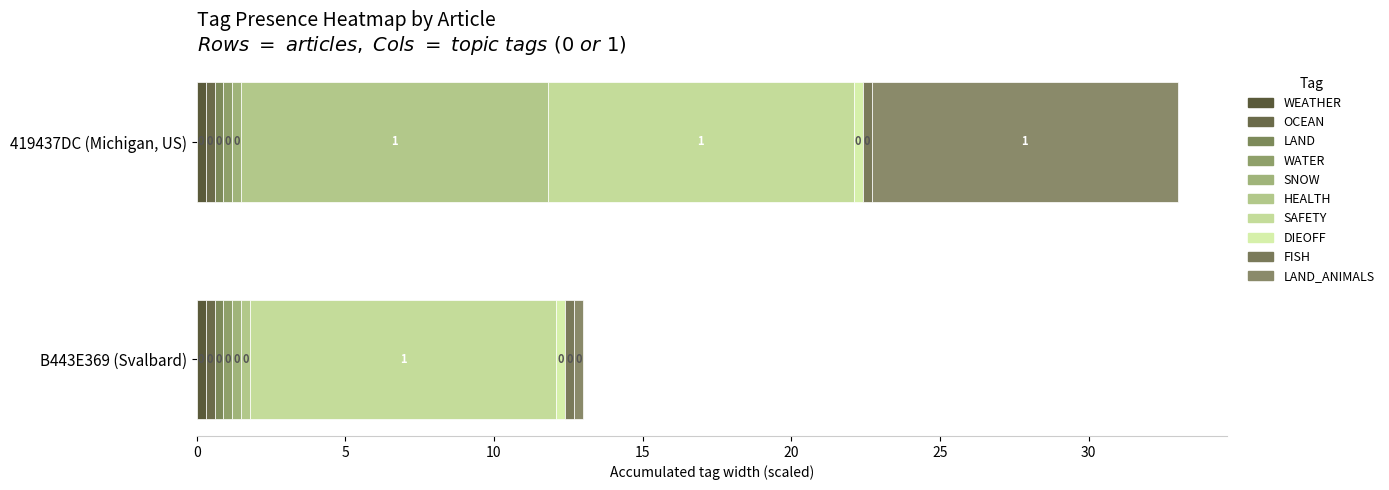

Which category has the lowest value in the SNOW series?

419437DC (Michigan, US)